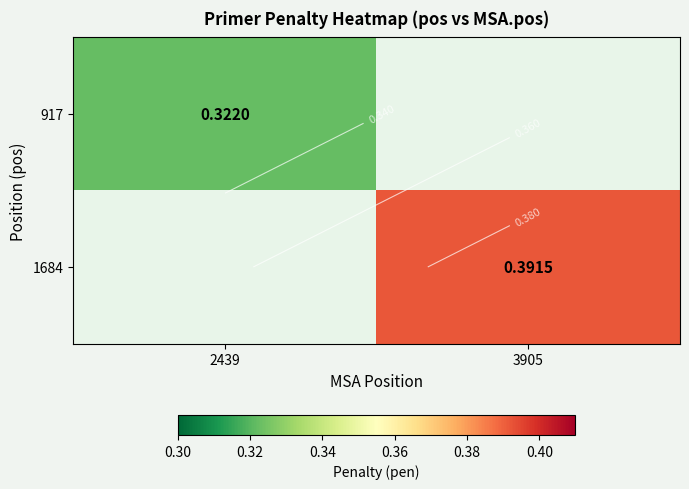

List the series in order of their peak value, lowest first.

917, 1684